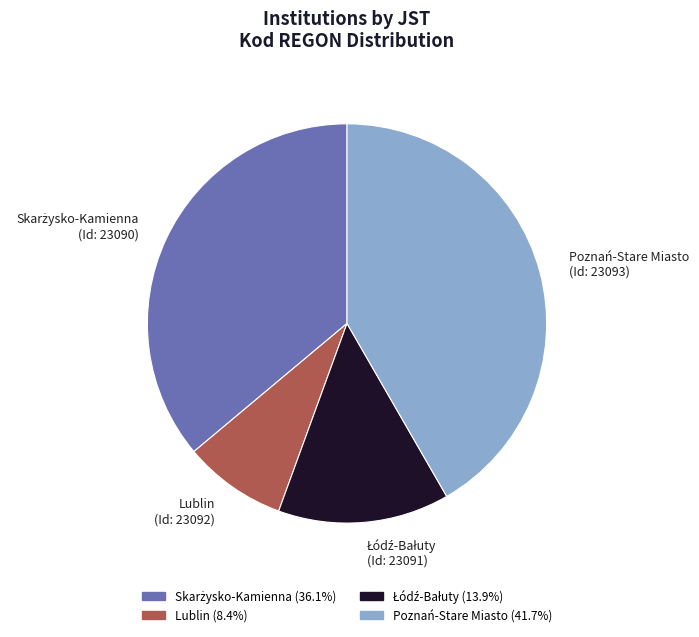

How many slices are in this pie chart?

4